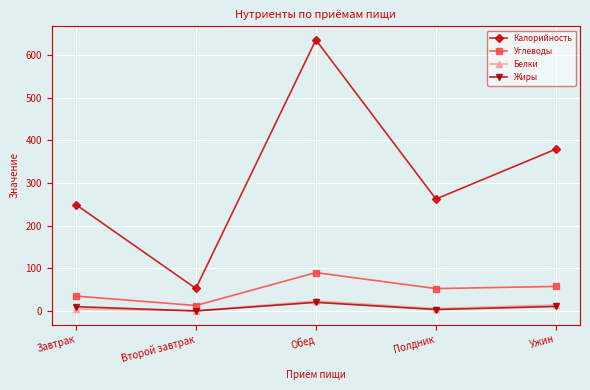

Is this an area chart (filled region under the line)?

No